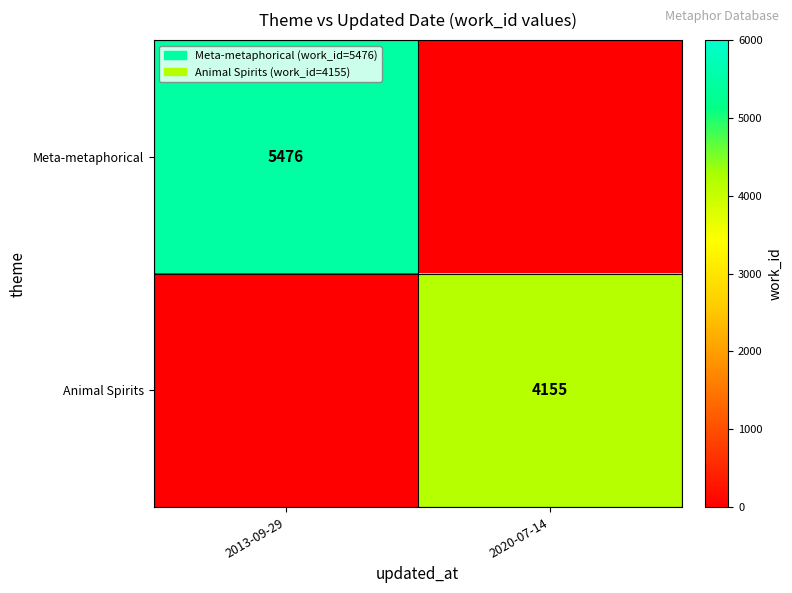

The Meta-metaphorical series shows 5476 at 2013-09-29. True or false?

True